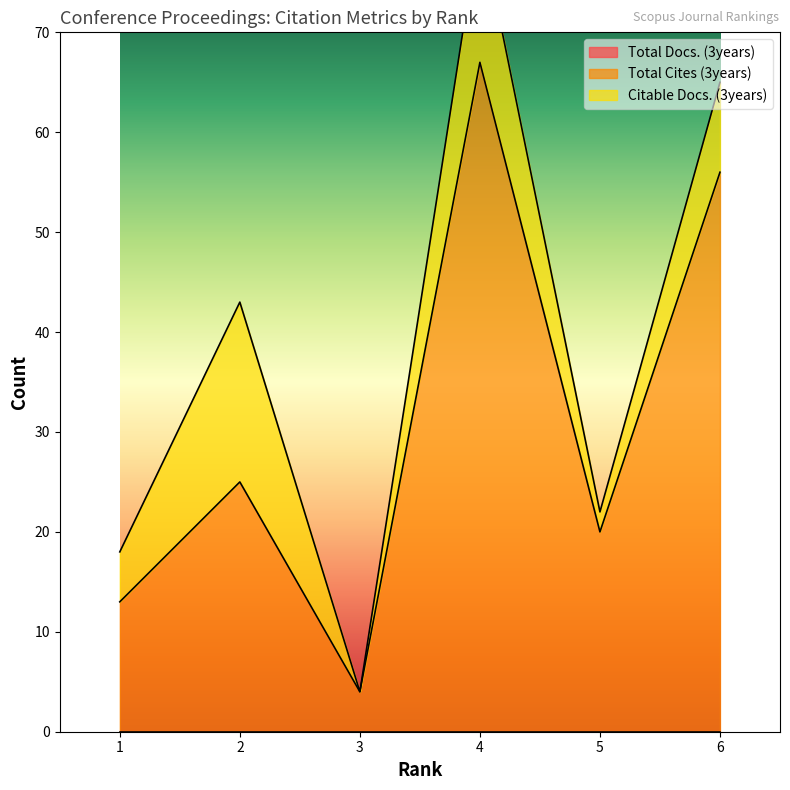

Rank the categories by Total Cites (3years) value from lowest to highest.

3, 1, 5, 2, 6, 4